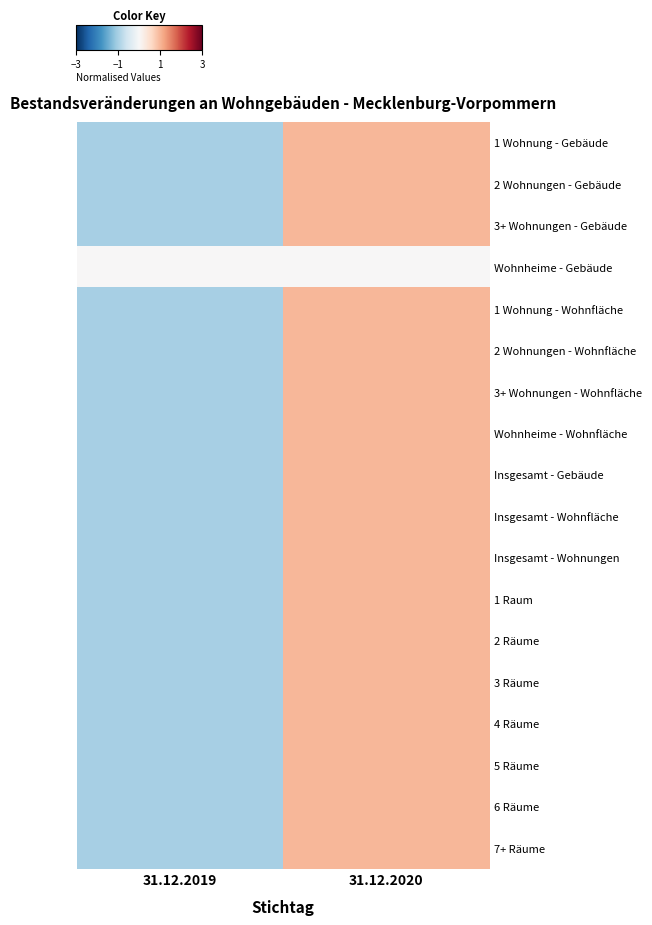

Count the number of categories in the chart.

2